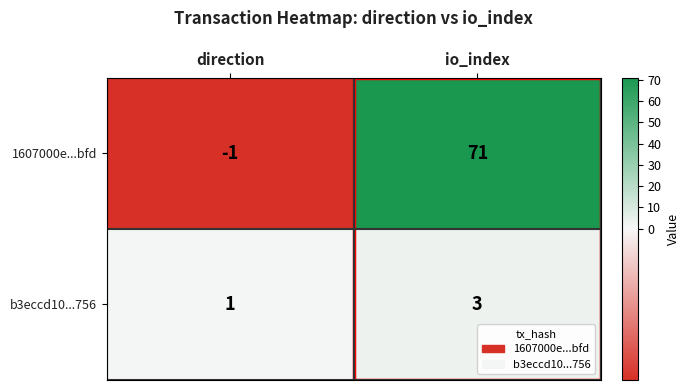

What is the sum of all b3eccd10...756 values?

4